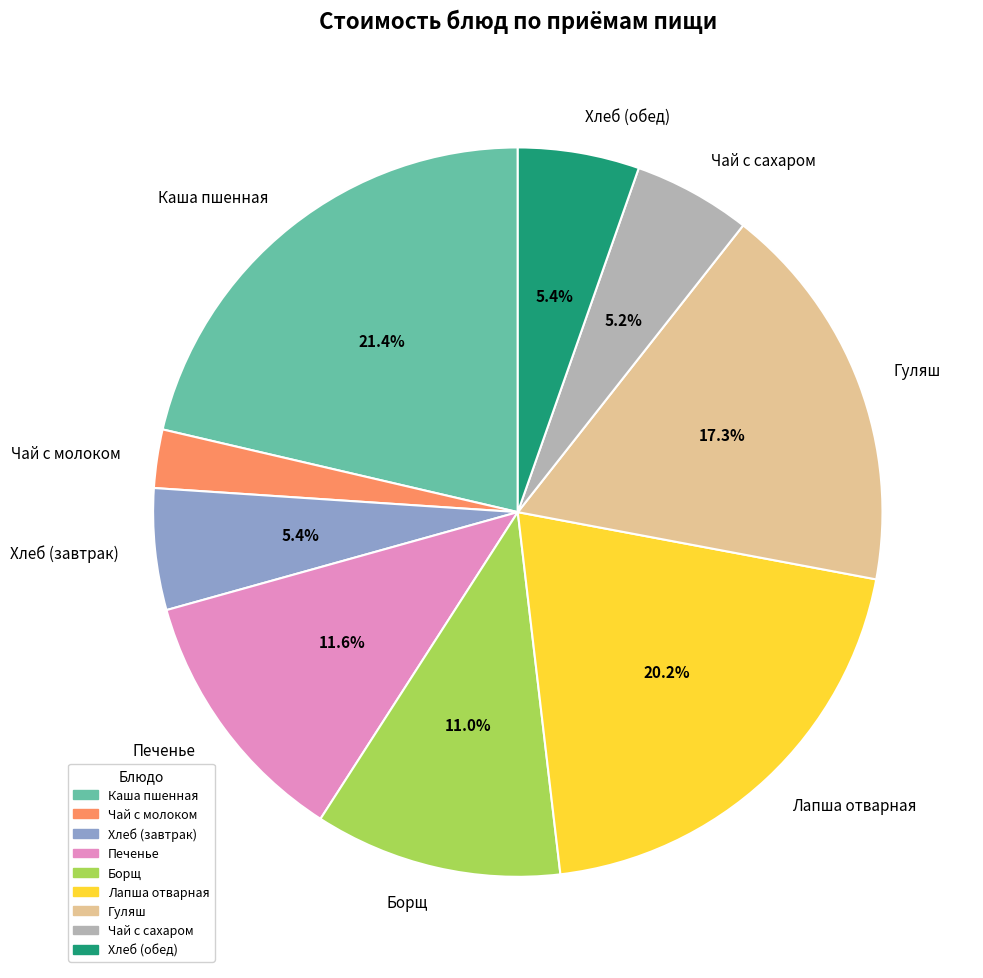

To the nearest percent, what percentage of the pie is Борщ?

11%